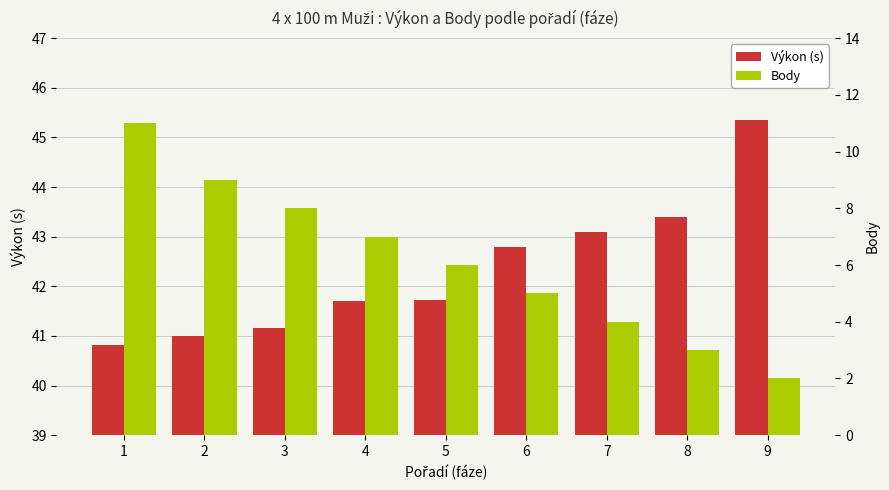

How many values in the Body series are below 6?

4